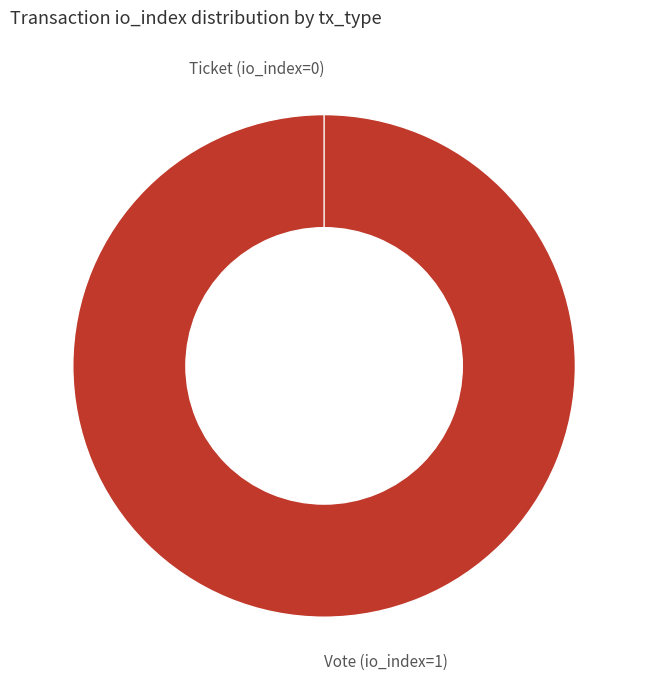

What is the change in value from Vote (io_index=1) to Ticket (io_index=0)?

-1